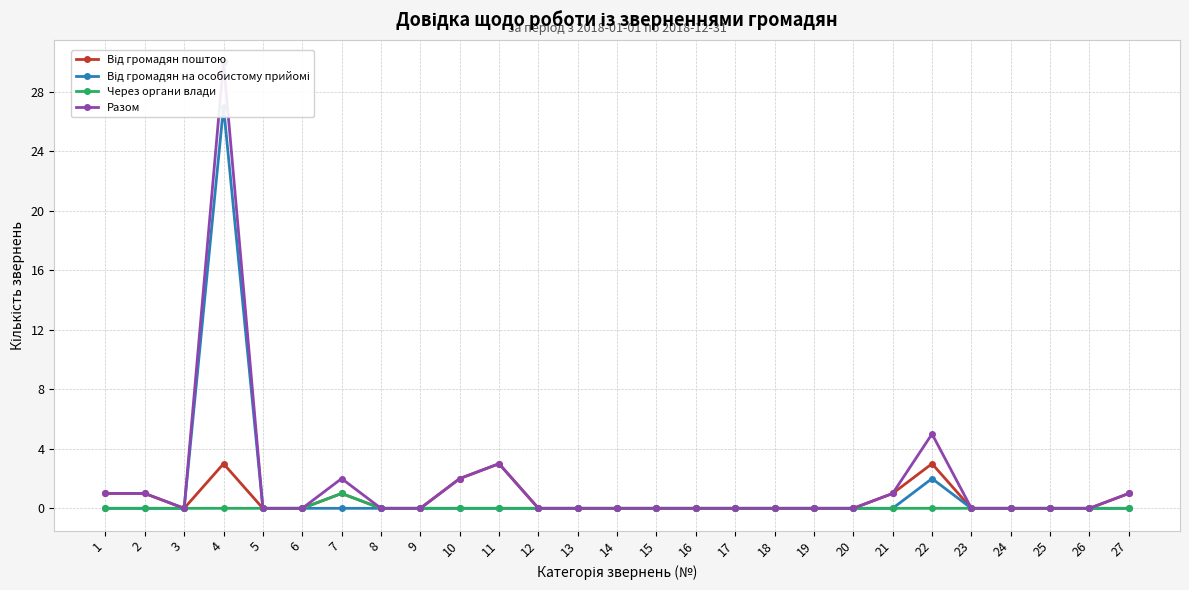

What is the total value across all series at 27?

2